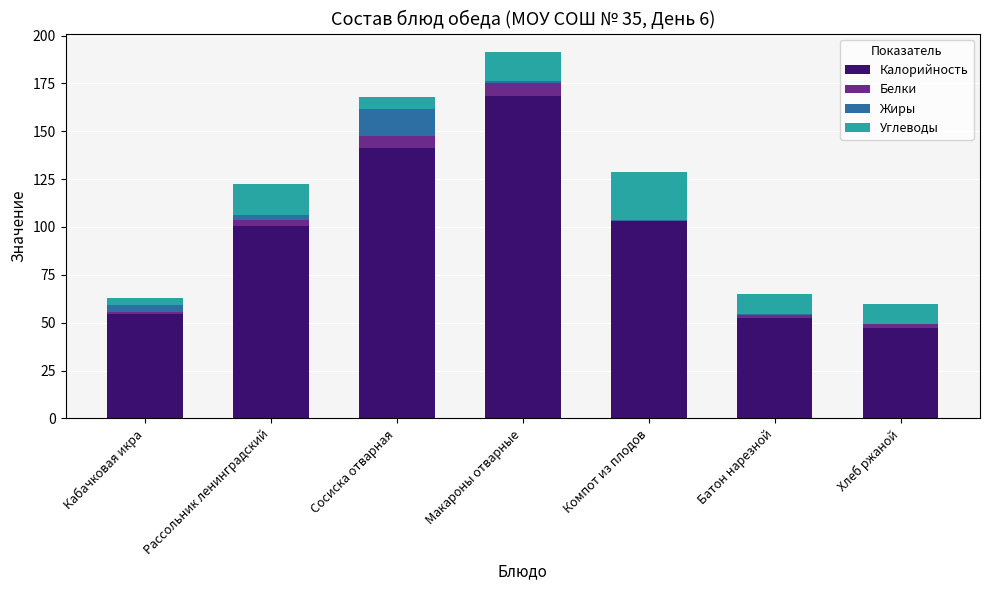

At which category is the sum across all series the highest?

Макароны отварные